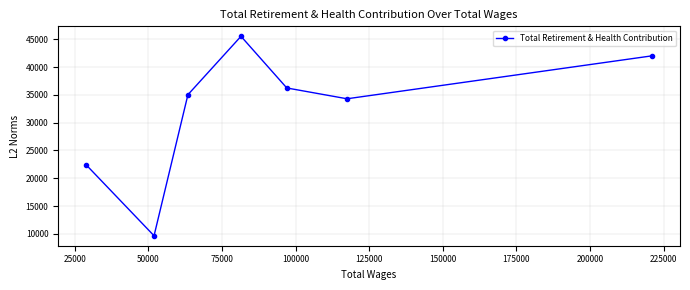

What is the difference between the maximum and second lowest values?

23171